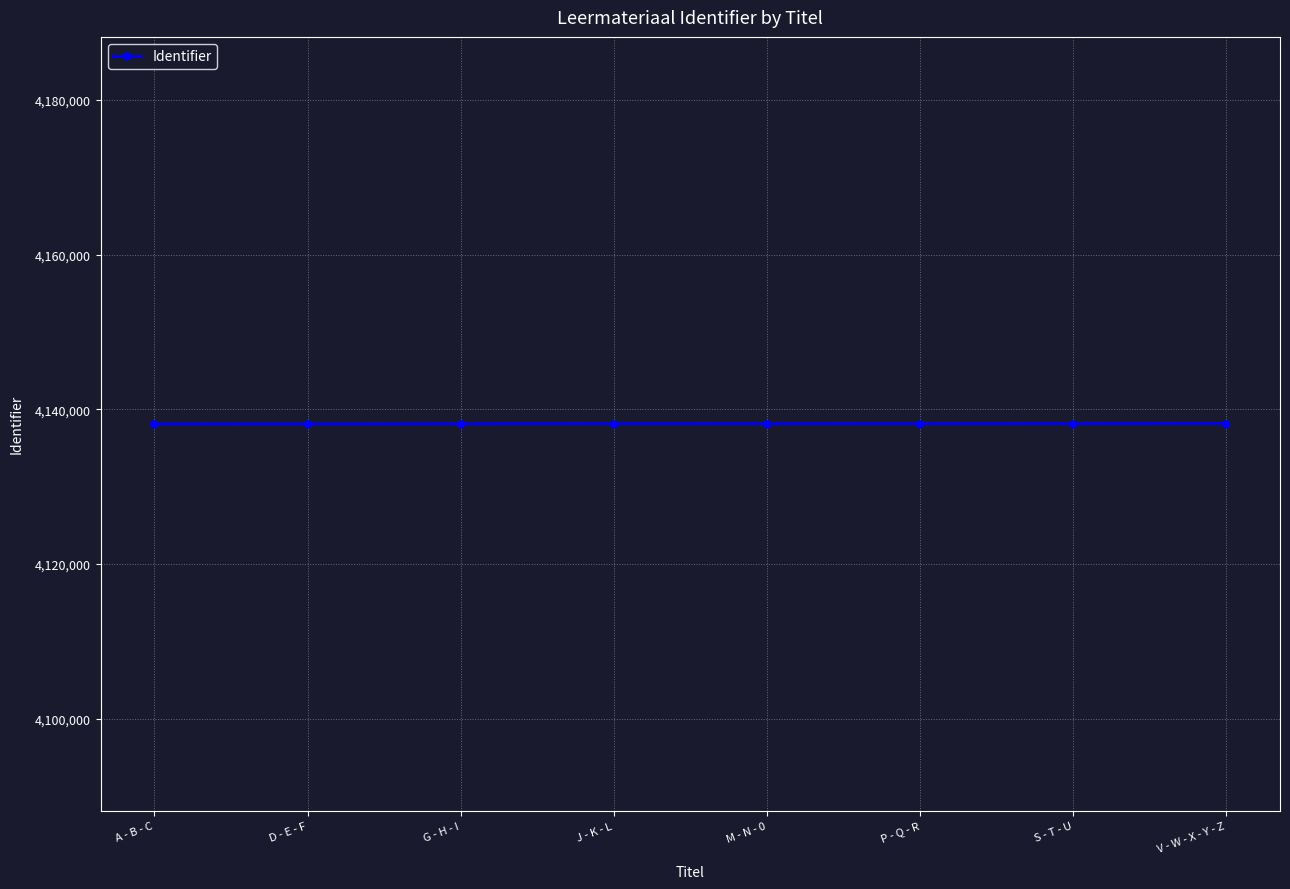

What is the sum of the values at A - B - C and P - Q - R?

8276280